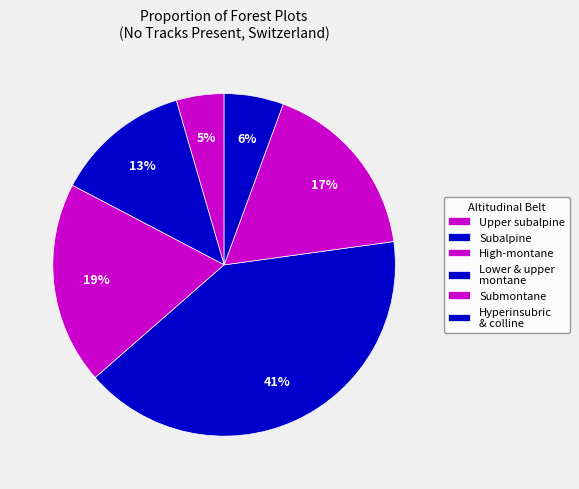

Count the number of slices in the pie.

6